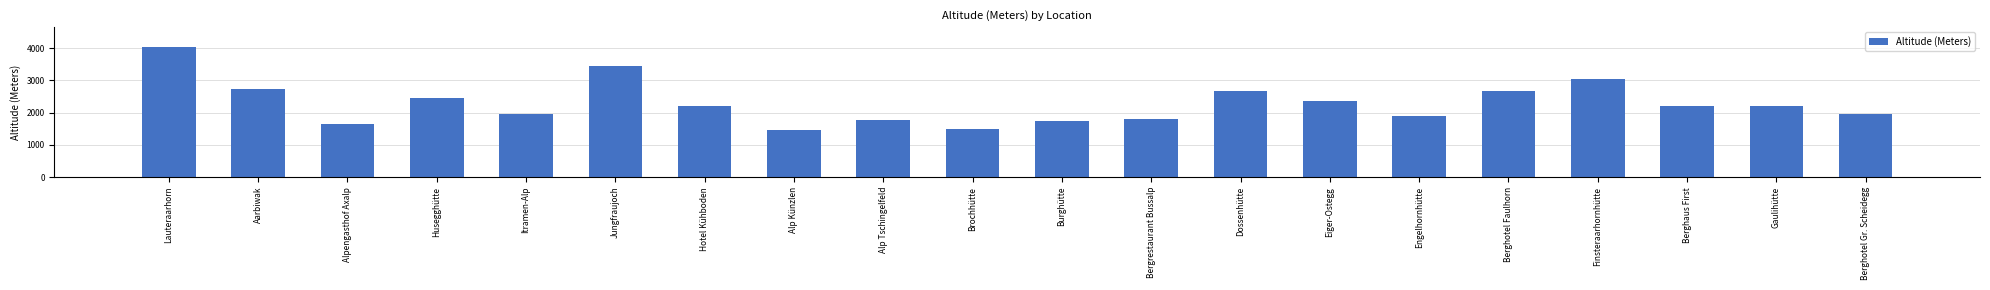

Which has a higher value, Berghotel Faulhorn or Brochhütte?

Berghotel Faulhorn